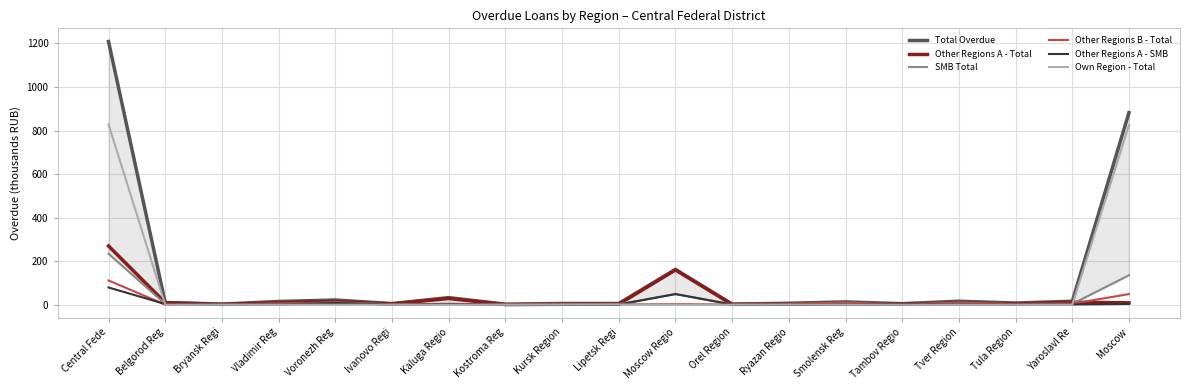

What is the label of the 9th point from the left?

Kursk Region